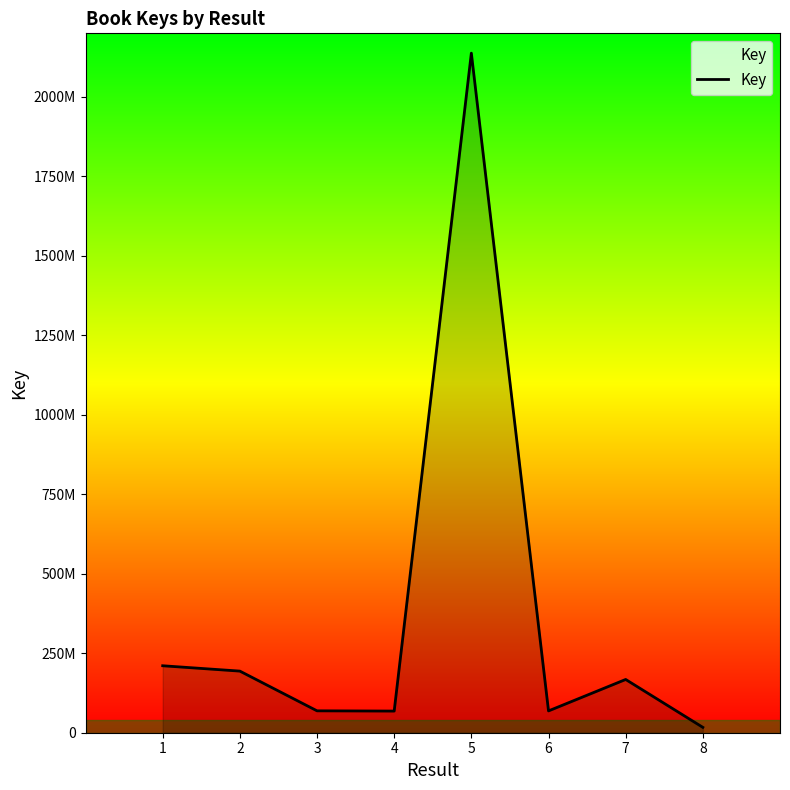

Reading left to right, what are all the values shown in this chart?

1=210653473	2=193803854	3=68871269	4=68106740	5=2137676336	6=68626268	7=167517135	8=16904244